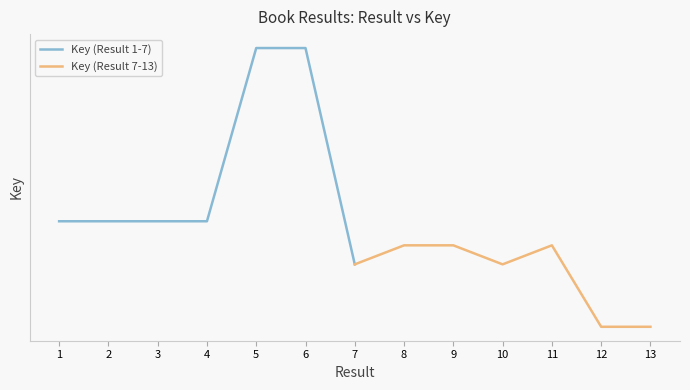

What is the value of the Key (Result 1-7) point at the 5th from the left?

214608477